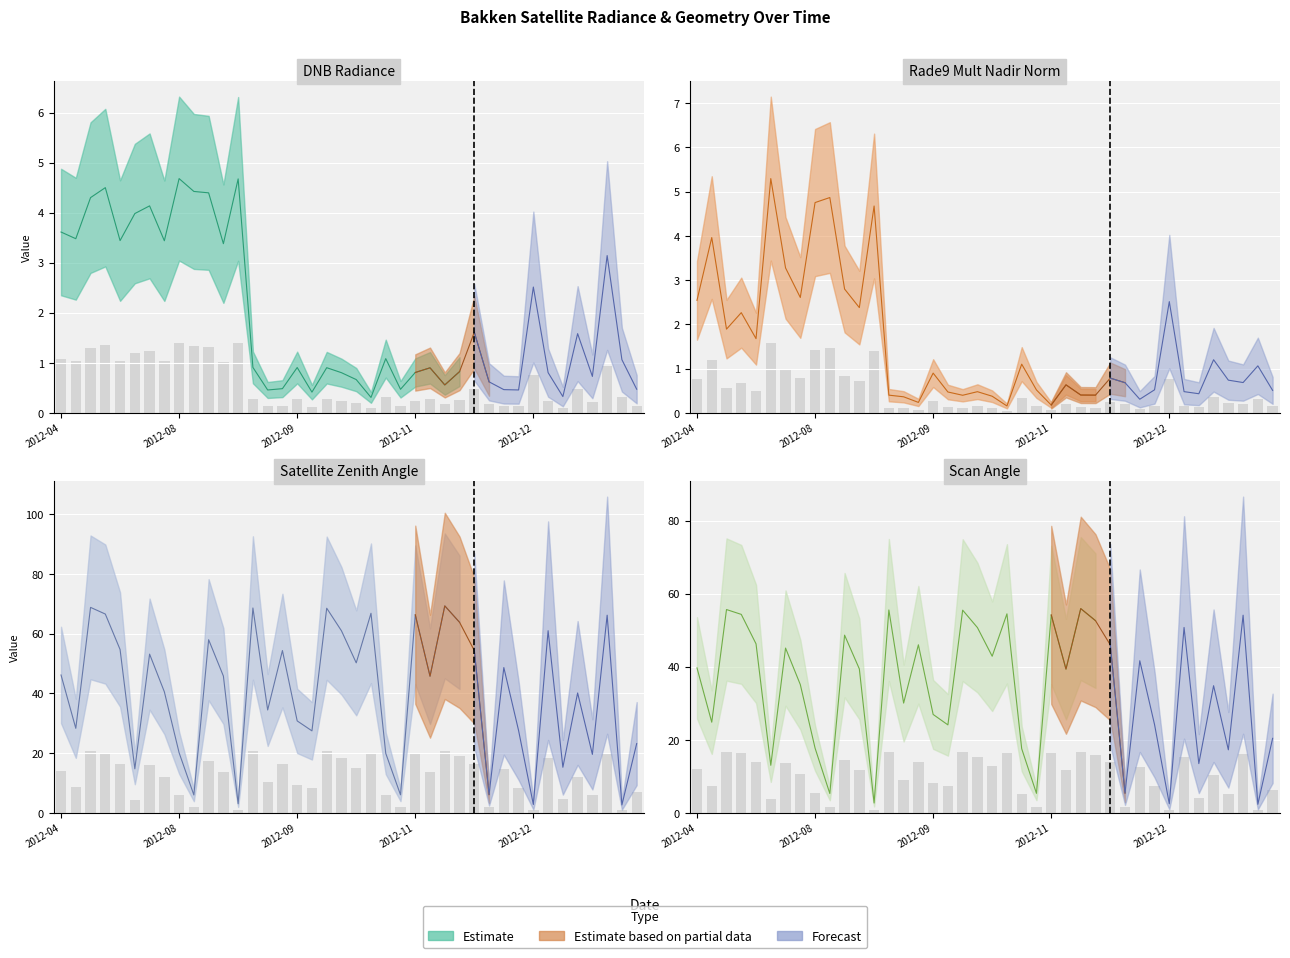

Reading right to left, what are all the values shown in this chart?

dnbrad: 0.1	0.3	0.9	0.2	0.5	0.1	0.2	0.8	0.1	0.1	0.2	0.5	0.2	0.2	0.3	0.2	0.1	0.3	0.1	0.2	0.2	0.3	0.1	0.3	0.1	0.1	0.3	1.4	1.0	1.3	1.3	1.4	1.0	1.2	1.2	1.0	1.3	1.3	1.0	1.1
rade9_mult_nadir_norm: 0.2	0.3	0.2	0.2	0.4	0.1	0.1	0.8	0.2	0.1	0.2	0.2	0.1	0.1	0.2	0.1	0.2	0.3	0.0	0.1	0.1	0.1	0.1	0.3	0.1	0.1	0.1	1.4	0.7	0.8	1.5	1.4	0.8	1.0	1.6	0.5	0.7	0.6	1.2	0.8
satz: 6.9	0.8	19.8	5.9	12.0	4.6	18.3	0.8	8.3	14.6	1.8	16.3	19.1	20.8	13.7	19.9	1.8	6.0	20.0	15.1	18.3	20.5	8.2	9.2	16.3	10.3	20.6	0.9	13.7	17.4	1.8	6.0	12.2	15.9	4.4	16.4	20.0	20.6	8.5	13.8
scan_angle: 6.1	0.7	16.2	5.2	10.4	4.0	15.2	0.7	7.3	12.5	1.6	13.8	15.8	16.8	11.8	16.3	1.6	5.3	16.3	12.9	15.2	16.7	7.2	8.1	13.8	9.0	16.7	0.8	11.8	14.6	1.6	5.3	10.5	13.5	3.9	13.9	16.3	16.7	7.4	11.9